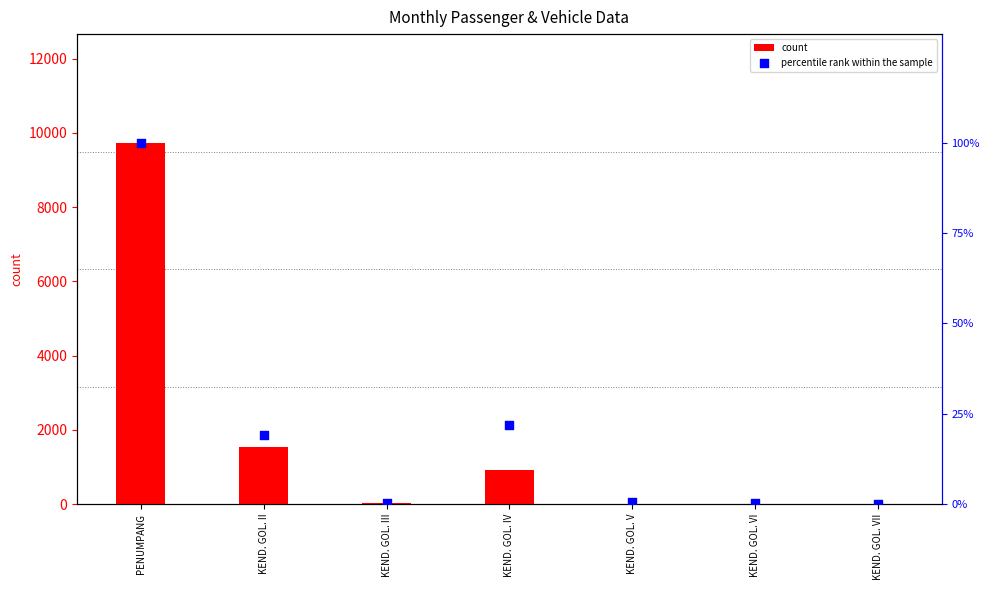

At how many categories does at least one series exceed 7048?

1